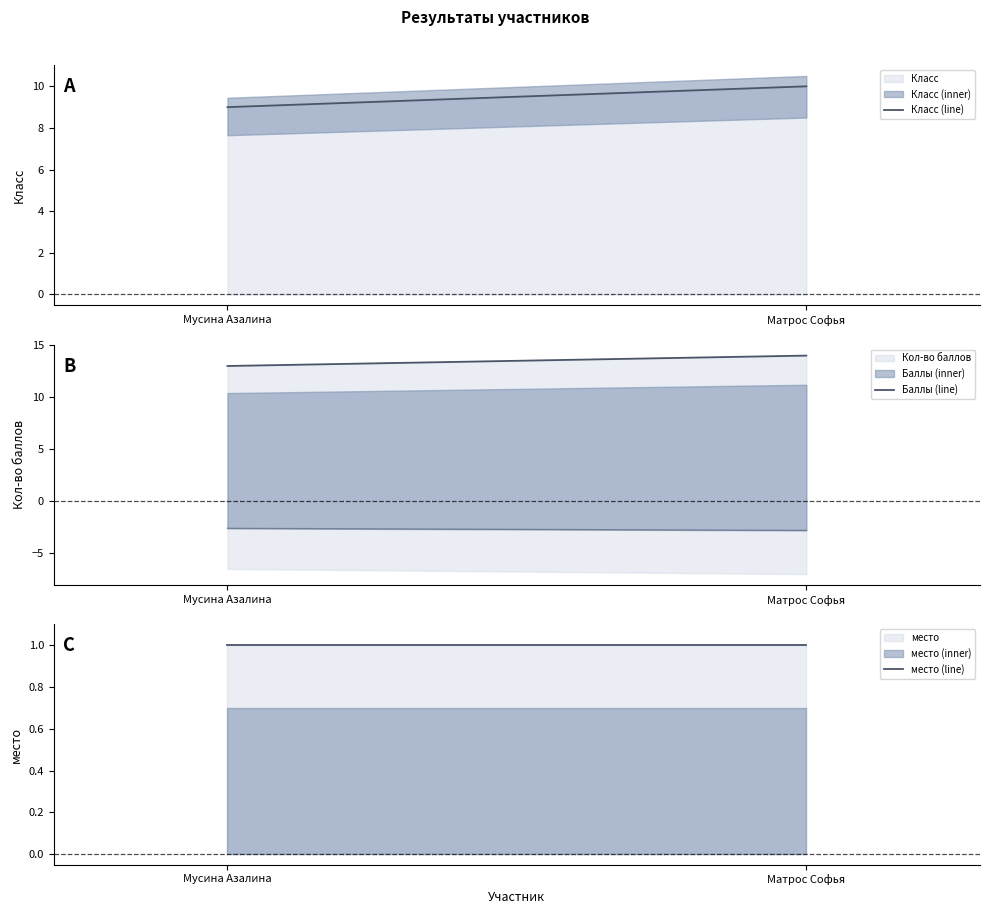

What value does the Баллы (line) series have at Матрос Софья?

14